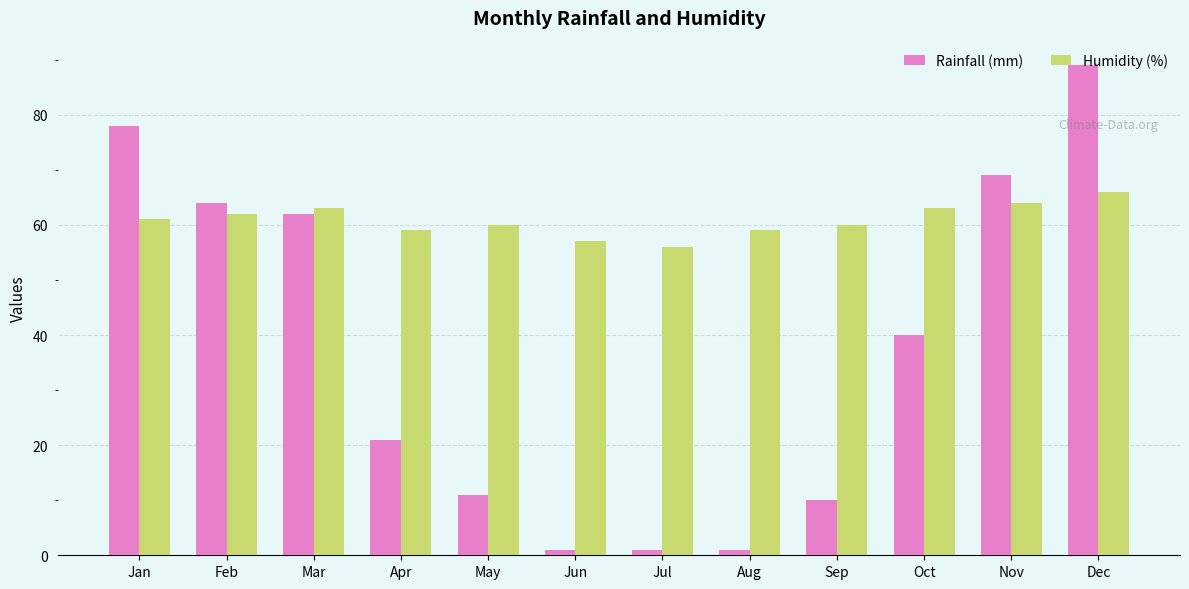

The Rainfall (mm) series shows 1 at Aug. True or false?

True